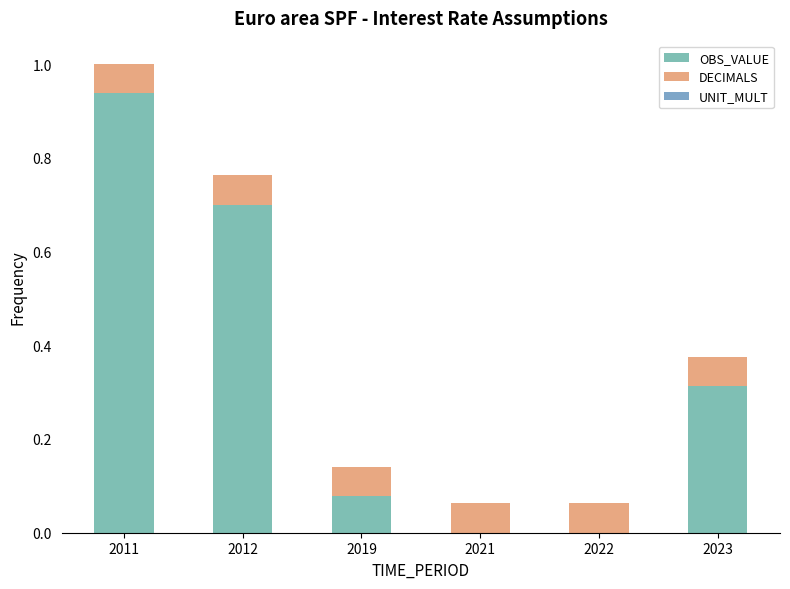

Are the bars grouped side by side (vs. stacked)?

No